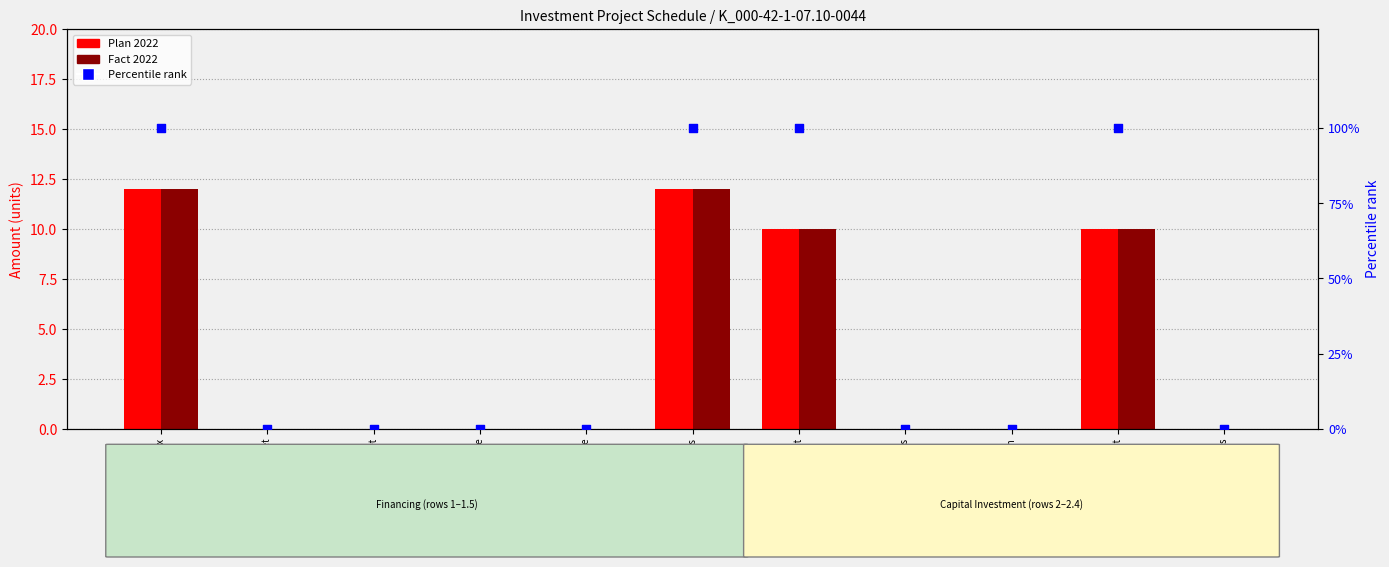

Which series reaches the maximum Y coordinate?

Percentile rank